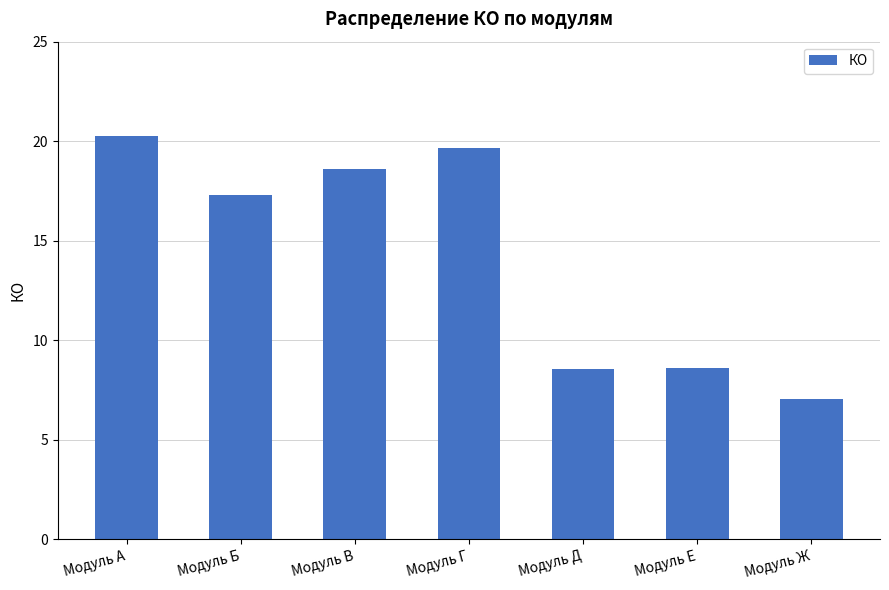

How many series are shown in this chart?

1